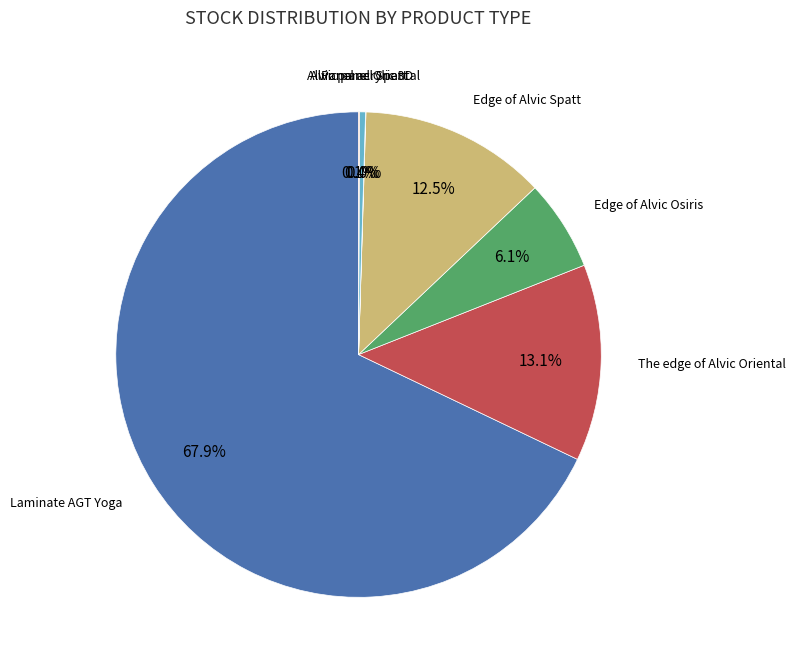

Is there a majority slice in this chart?

Yes